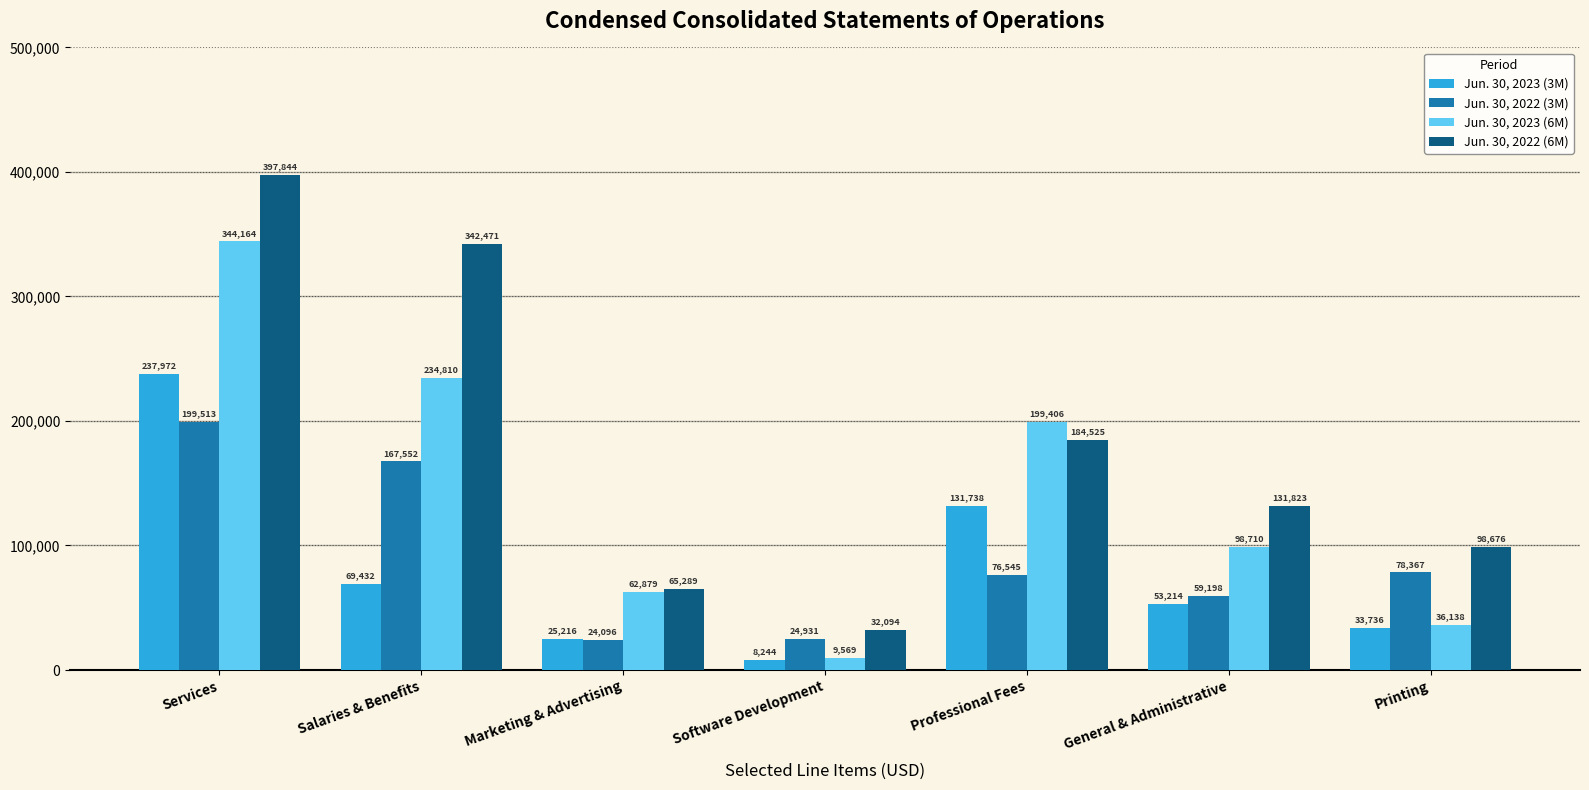

Which series has the largest total across all categories?

Jun. 30, 2022 (6M)